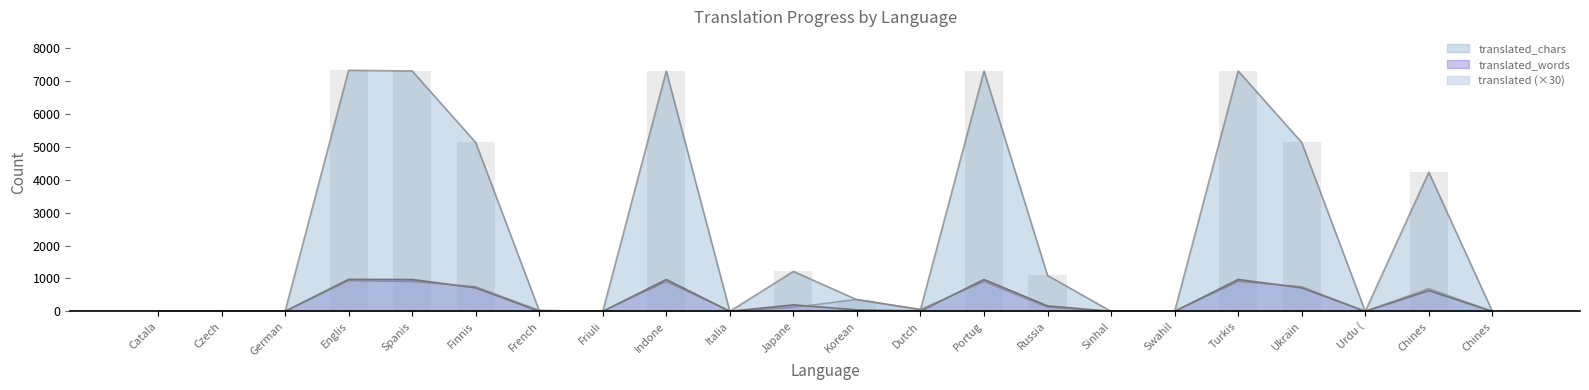

Reading left to right, list all the values displayed in this chart.

translated_words: 0	0	0	970	967	715	3	0	967	0	196	44	8	967	164	0	0	967	715	0	632	0
translated_chars: 0	0	0	7326	7306	5132	22	0	7306	0	1213	353	52	7306	1089	0	0	7306	5132	0	4226	0
translated: 0	0	0	930	900	750	30	0	900	0	120	360	60	900	120	0	0	900	750	0	690	0